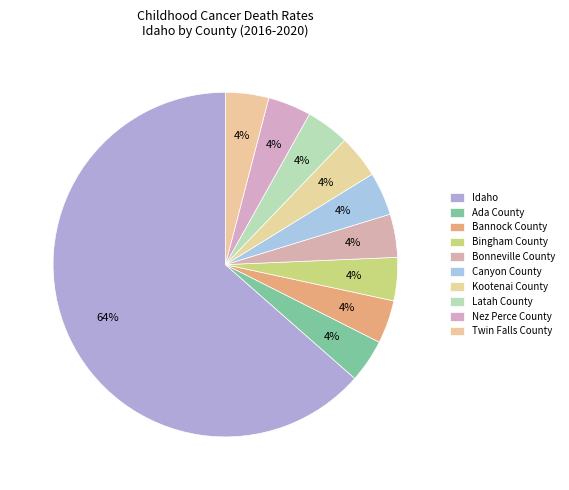

How many segments does this pie chart have?

10